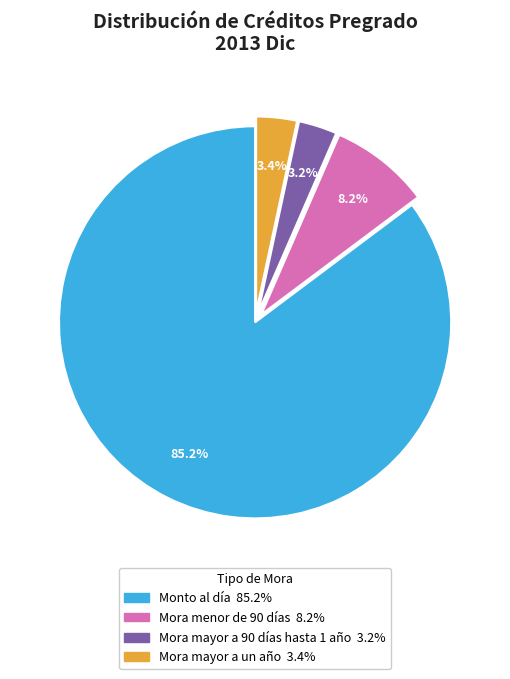

Is there any slice that represents more than half of the pie?

Yes